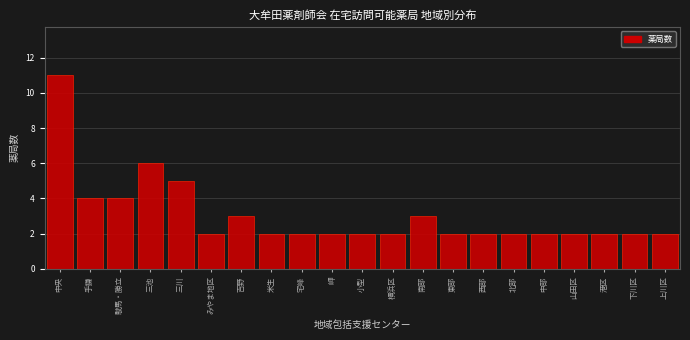

Reading left to right, extract all data points from this chart.

中央=11	手鎌=4	駛馬・勝立=4	三池=6	三川=5	みやま地区=2	吉野=3	米生=2	宅峰=2	岬=2	小型=2	横浜区=2	南部=3	東部=2	西部=2	北部=2	中部=2	山田区=2	港区=2	下川区=2	上川区=2